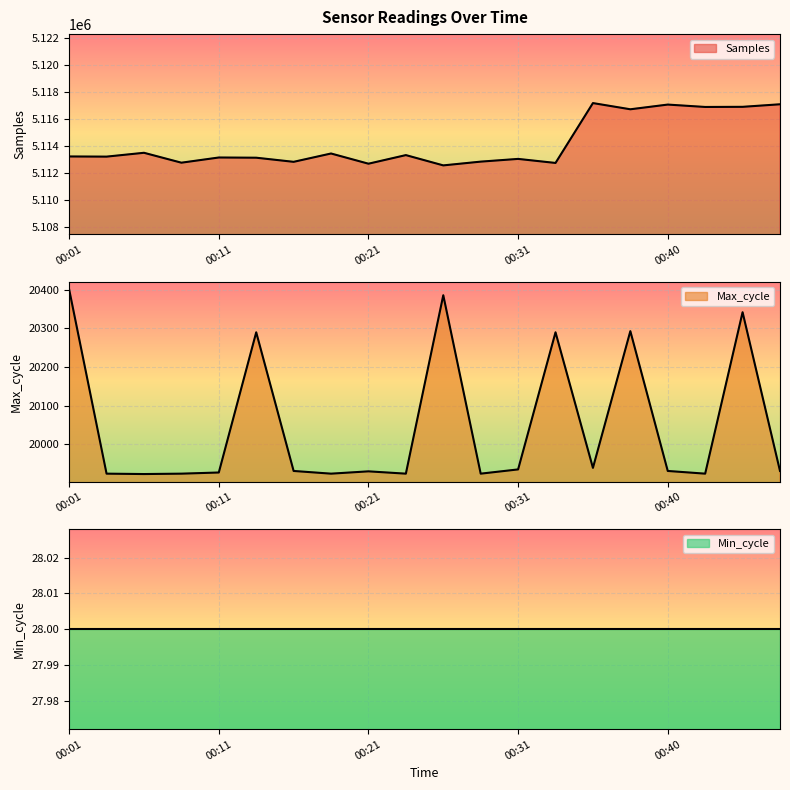

What value does the Max_cycle series have at 00:01, to the nearest 5?

20400